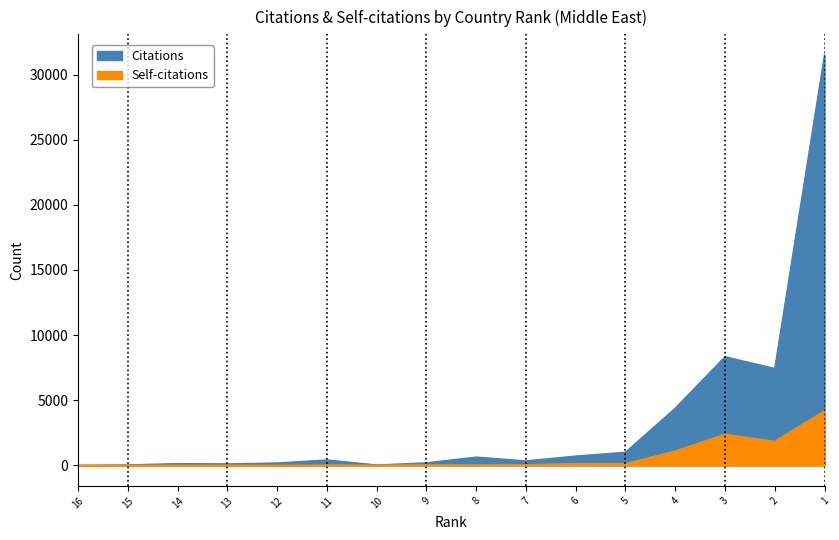

Rank the series at 15 from lowest to highest value.

Self-citations, Citations